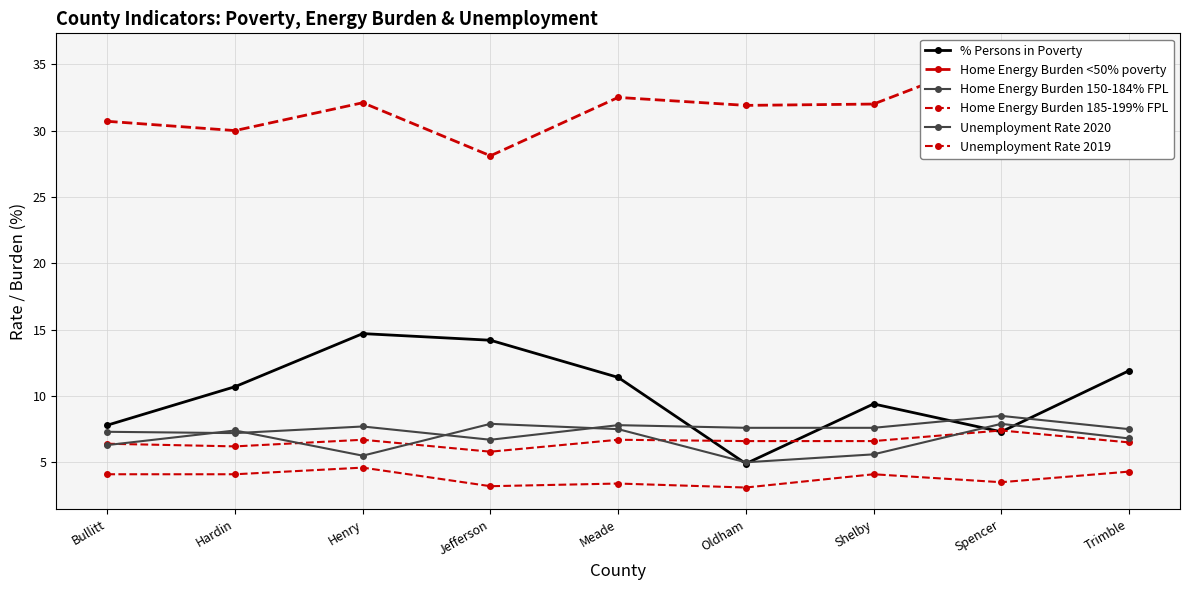

Where is the first local minimum for Home Energy Burden 185-199% FPL?

Hardin